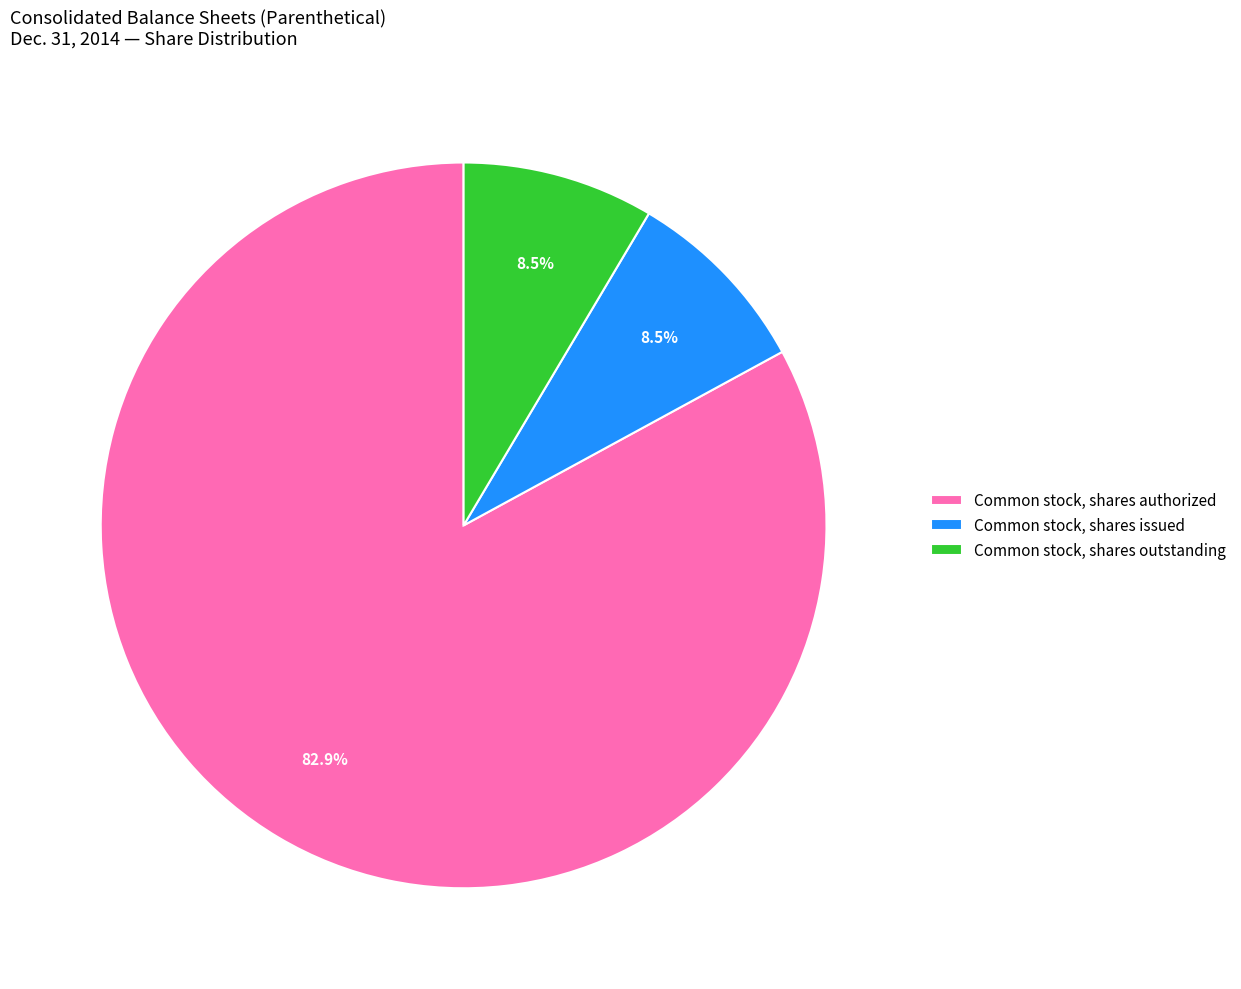

Which category has the biggest portion of the pie?

Common stock, shares authorized